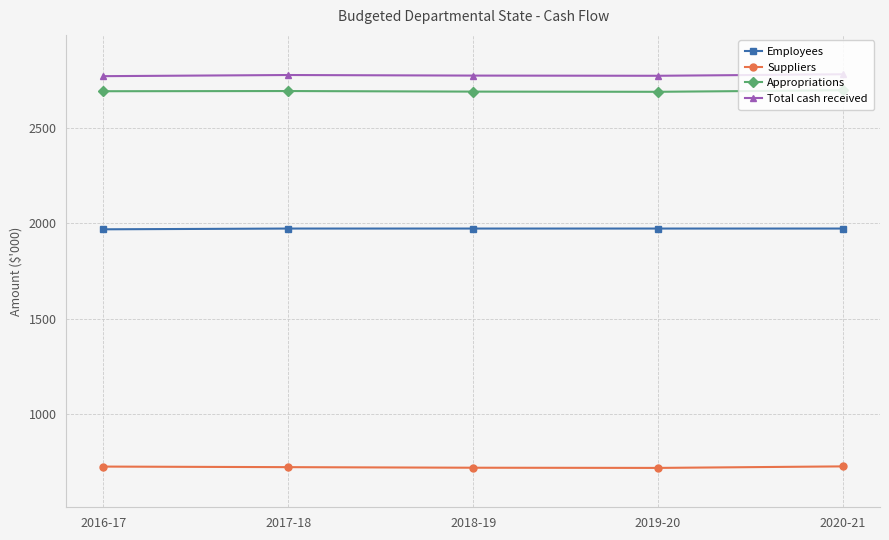

What is the spread (max minus min) of values at 2016-17?

2047